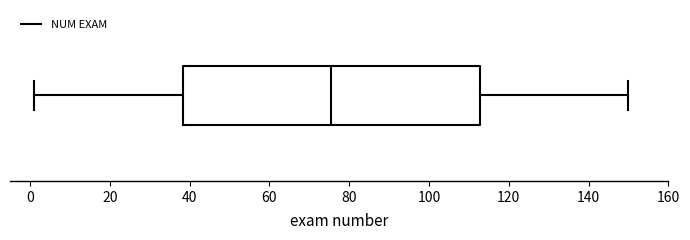

Read this box plot against the x-axis: the position of the median line, the range covered by the box, and the ends of both whiskers. The values are not printed on the chart, so give them approximately, as read against the axis.

median 76, box 38 to 112, whiskers 2 to 150